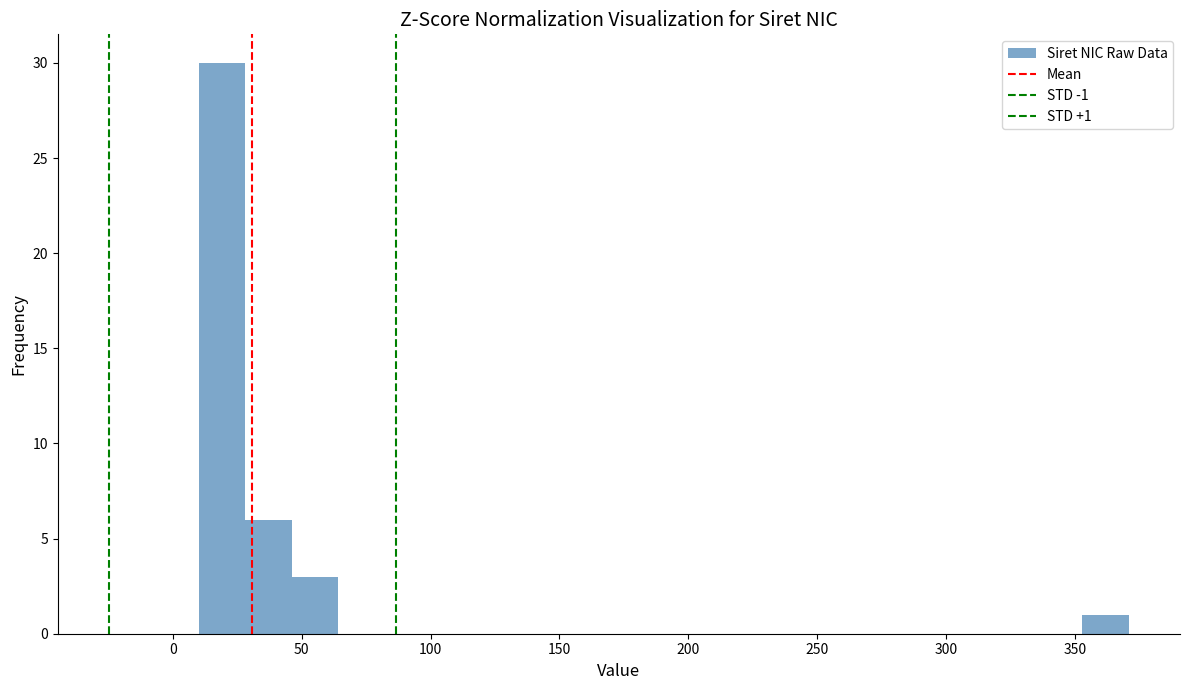

Read against the x-axis, roughly where is the centre of the tallest bar?

20